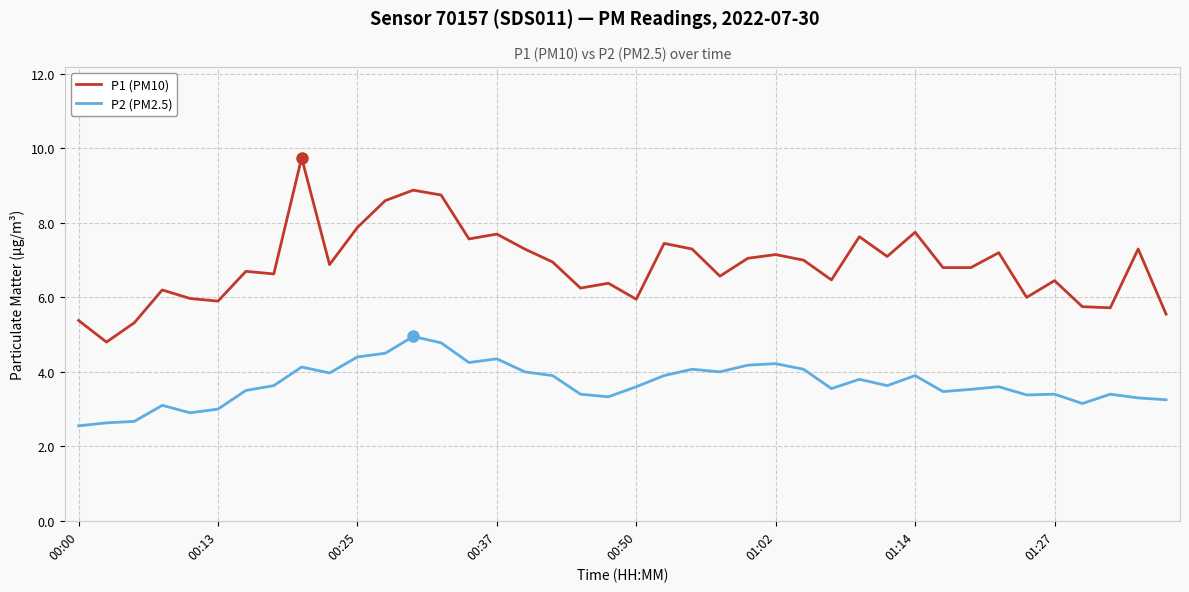

True or false: P2 (PM2.5) and P1 (PM10) intersect in this chart.

False